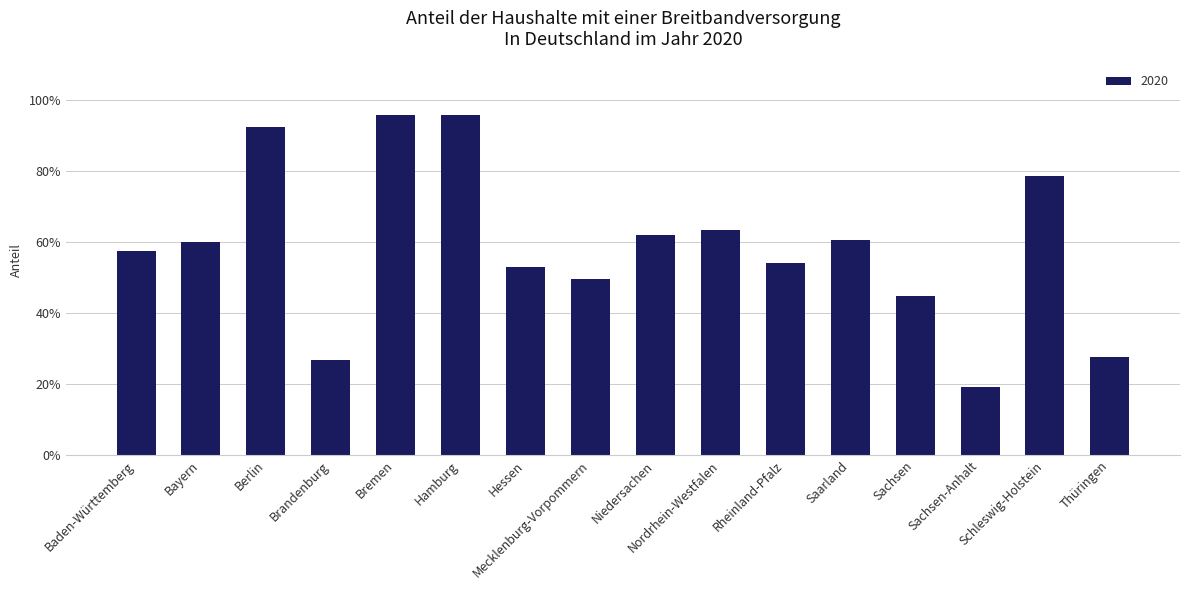

What is the difference between the maximum and minimum values?

0.8